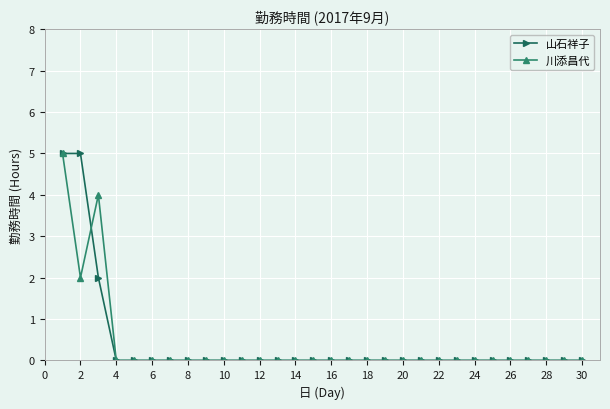

What is the highest value of the 山石祥子 series?

5.0